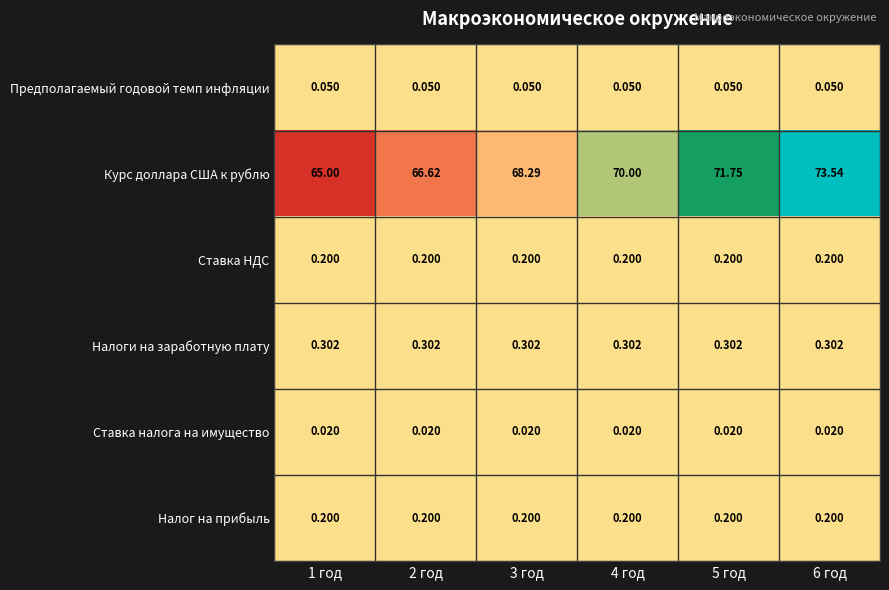

Which series has the largest range (max minus min)?

Курс доллара США к рублю